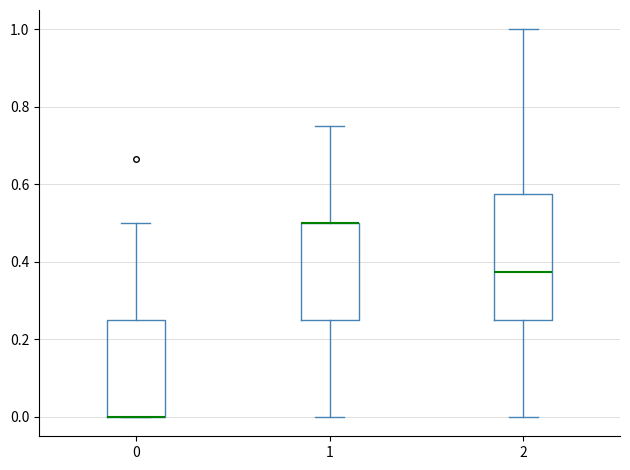

Which box is the tallest, from its lower edge to its upper edge?

2